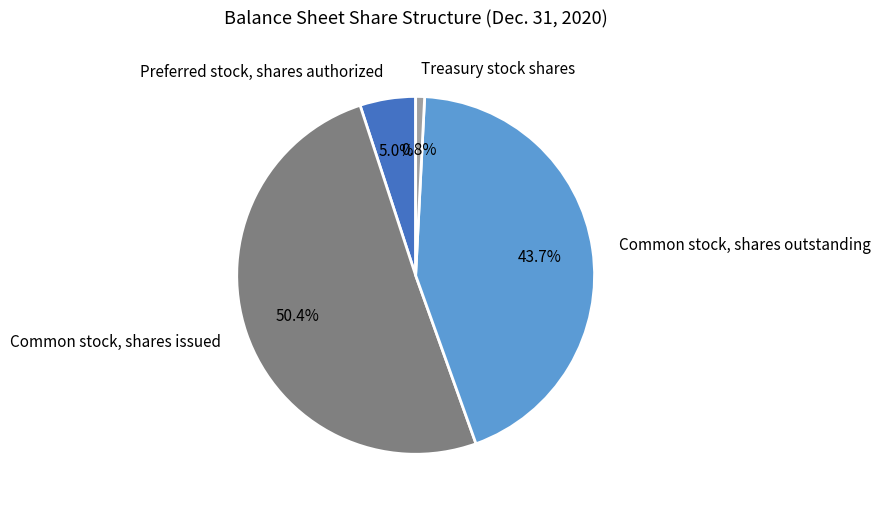

Which has a higher value, Treasury stock shares or Common stock, shares issued?

Common stock, shares issued